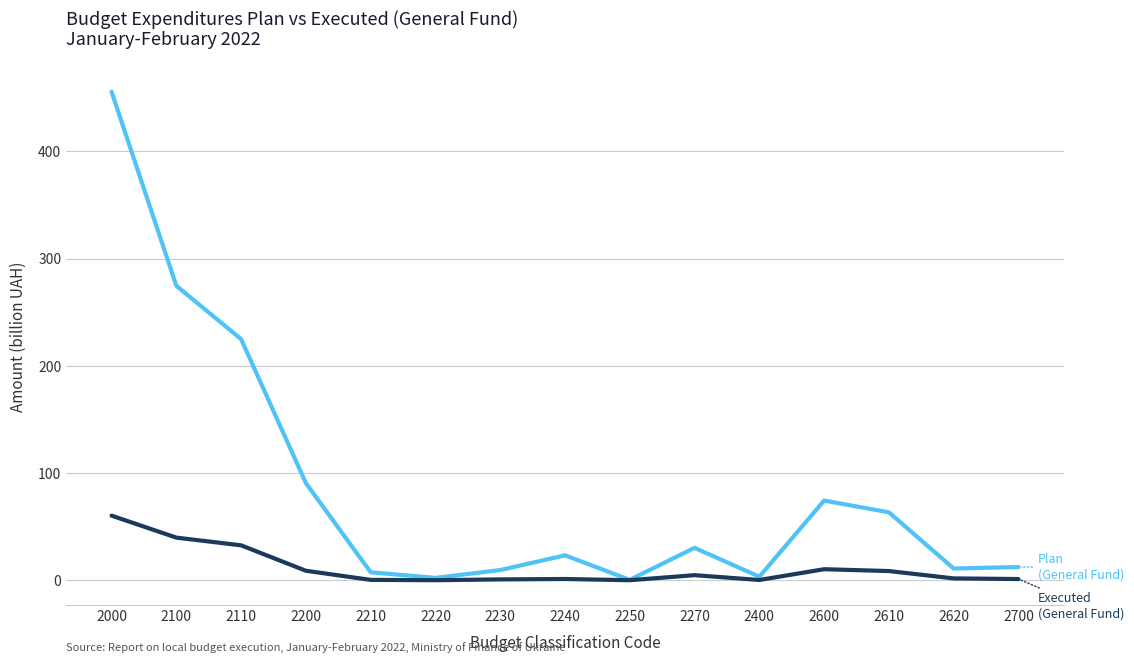

At which category is the sum across all series the highest?

2000